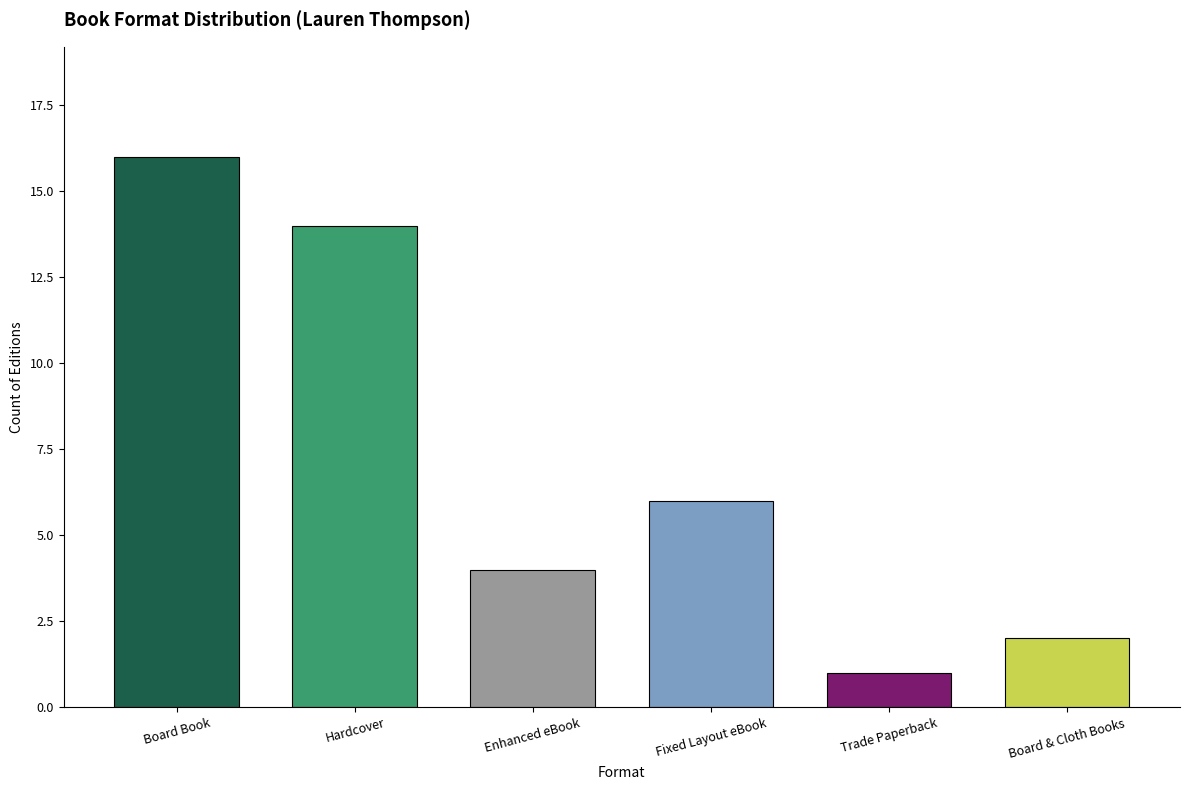

Which has a higher value, Trade Paperback or Enhanced eBook?

Enhanced eBook